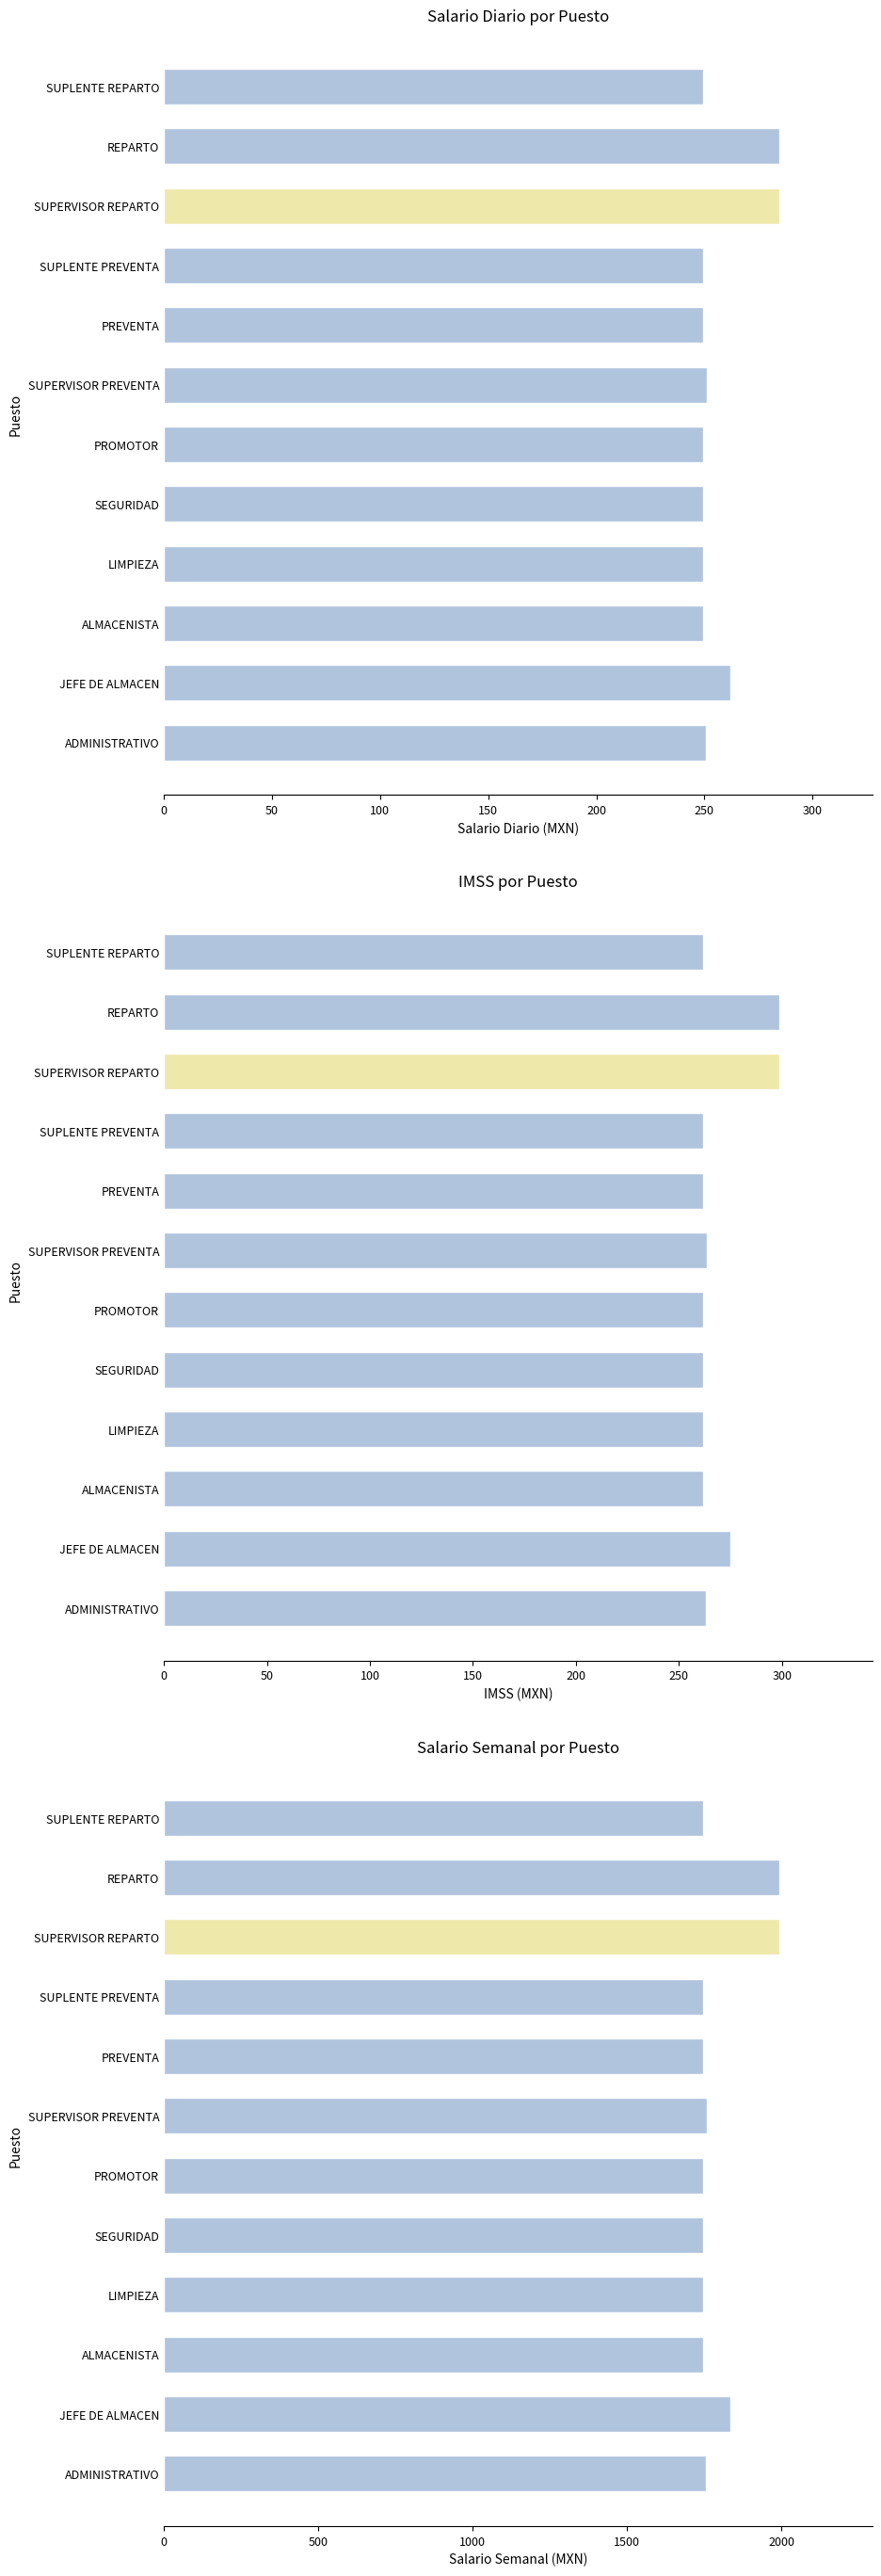

Is it true that IMSS equals 298.9 at SUPERVISOR REPARTO?

True